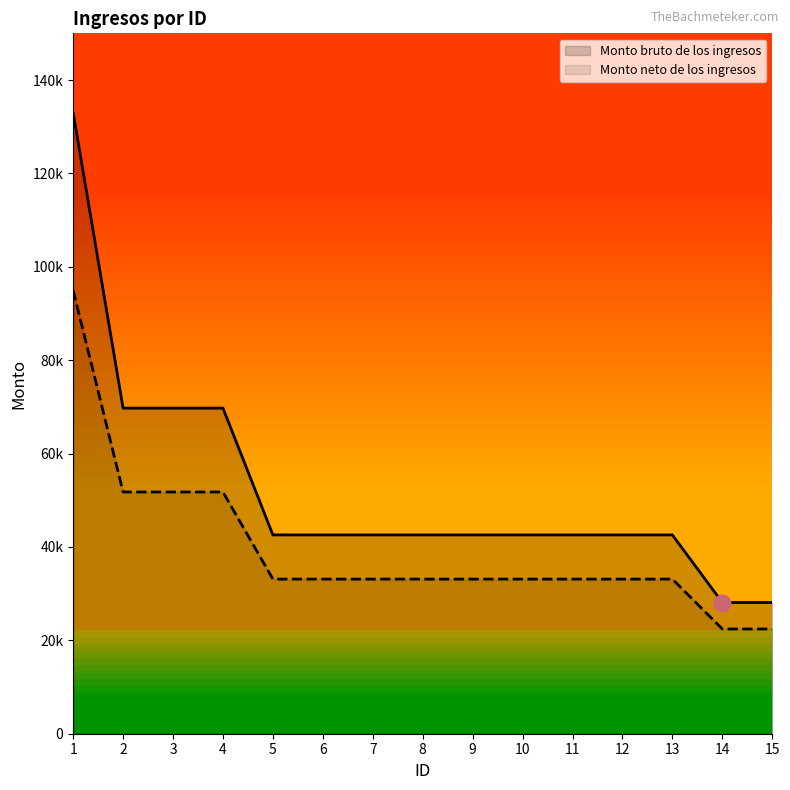

Is the value of Monto bruto de los ingresos at 10 greater than the value of Monto neto de los ingresos at 10?

Yes